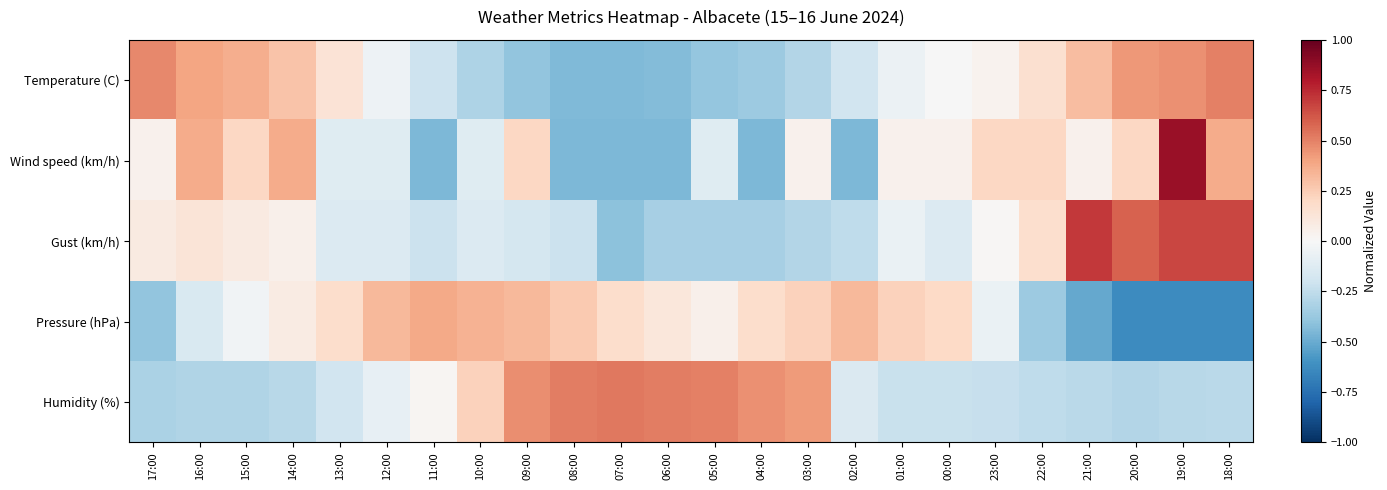

At how many categories does at least one series exceed 0?

24